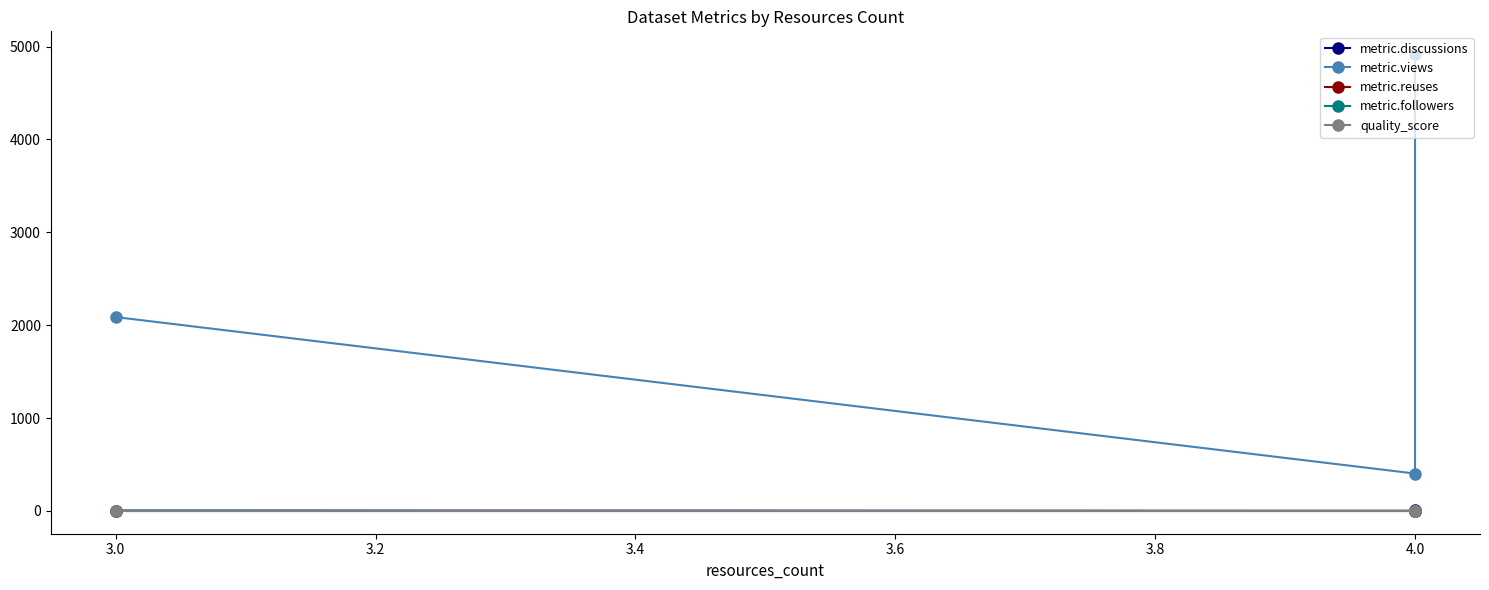

List the series in order of their peak value, lowest first.

quality_score, metric.reuses, metric.followers, metric.discussions, metric.views